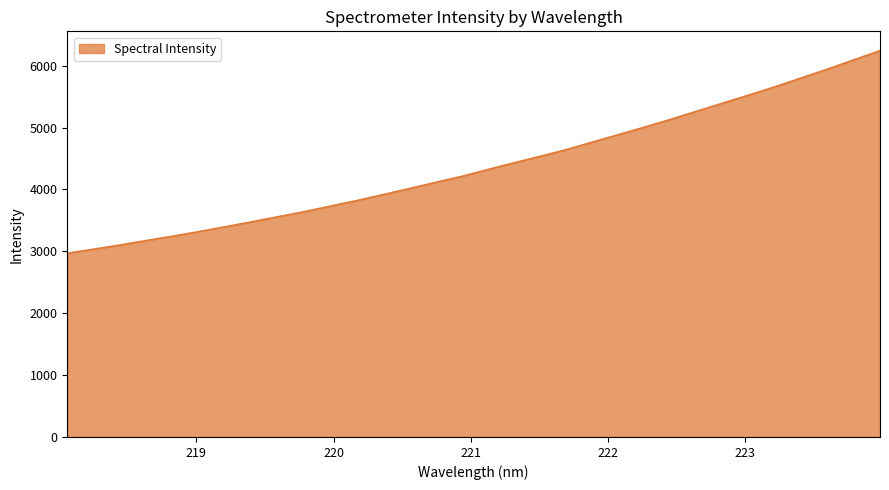

What is the difference between the maximum and minimum values?

3274.1